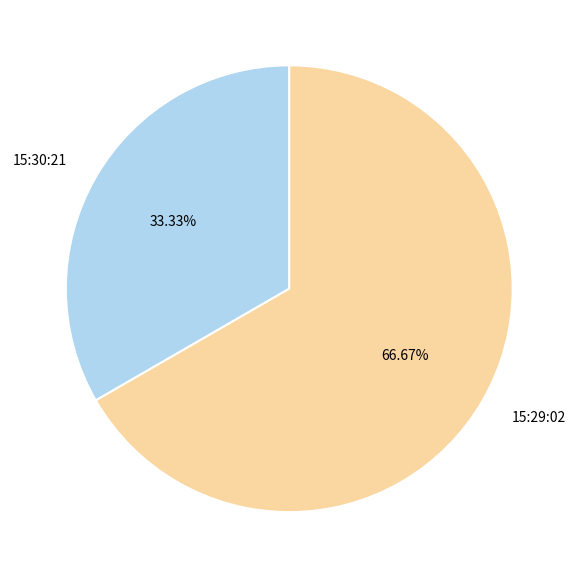

Combined, what portion of the pie is 15:29:02 and 15:30:21?

100.0%